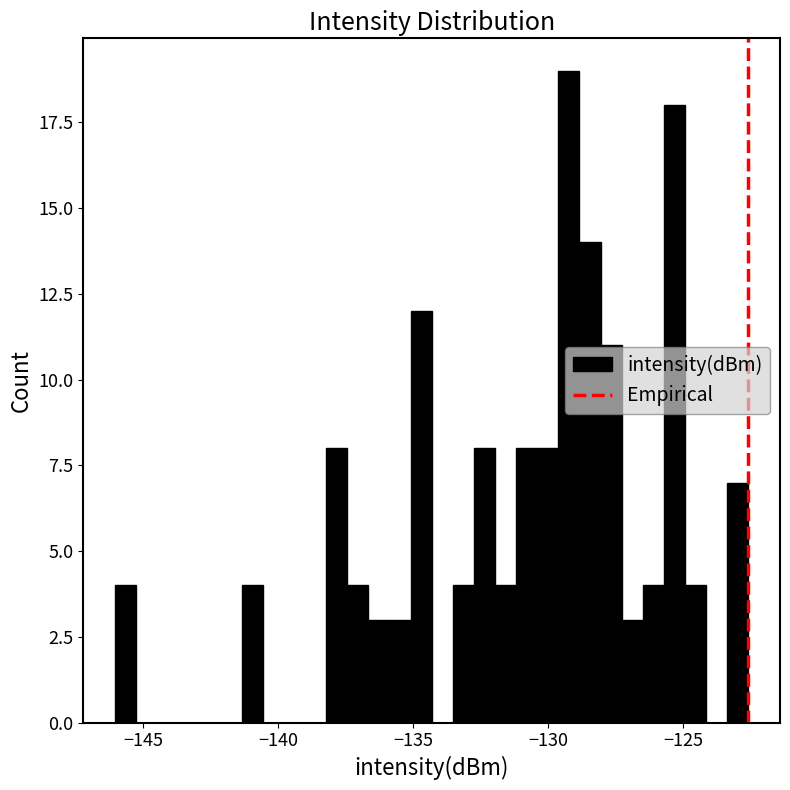

Read against the x-axis, roughly where is the centre of the tallest bar?

-129.0